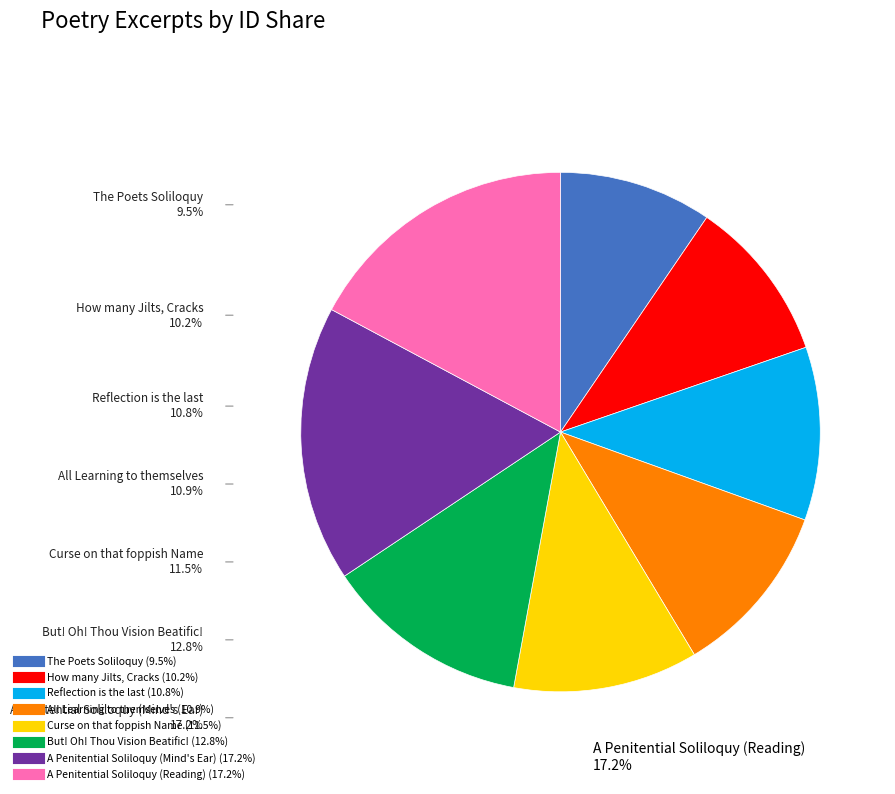

Between A Penitential Soliloquy (Mind's Ear) and All Learning to themselves, which is larger?

A Penitential Soliloquy (Mind's Ear)